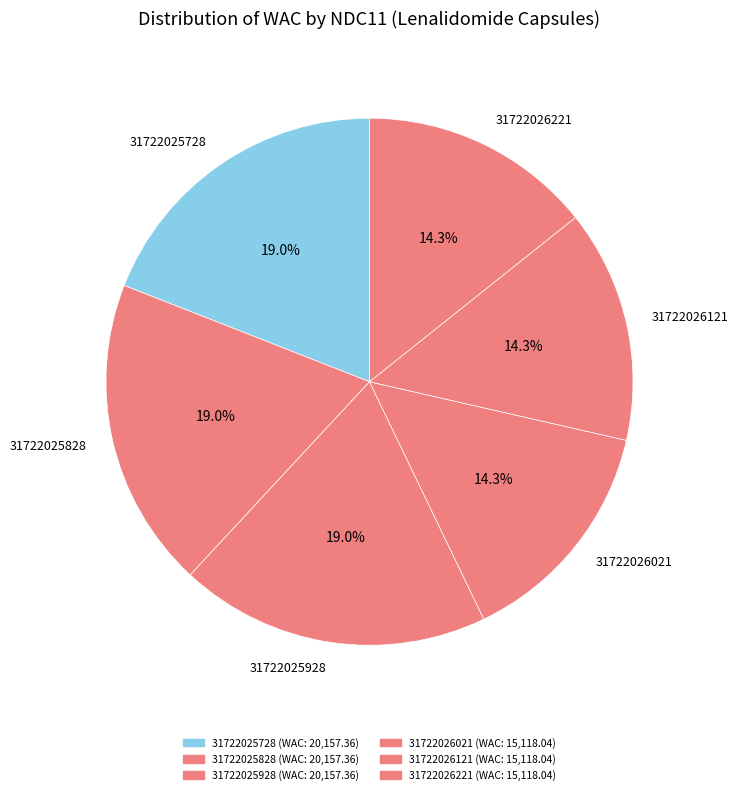

The 31722025928 slice represents 26% of the pie. True or false?

False